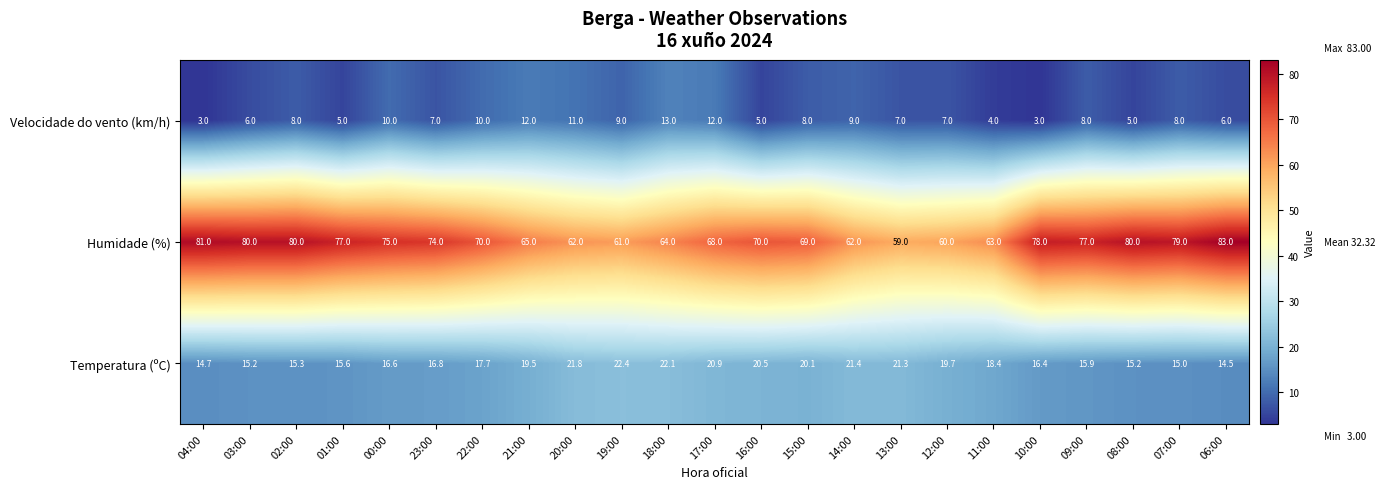

What is the total value across all series at 02:00?

103.3